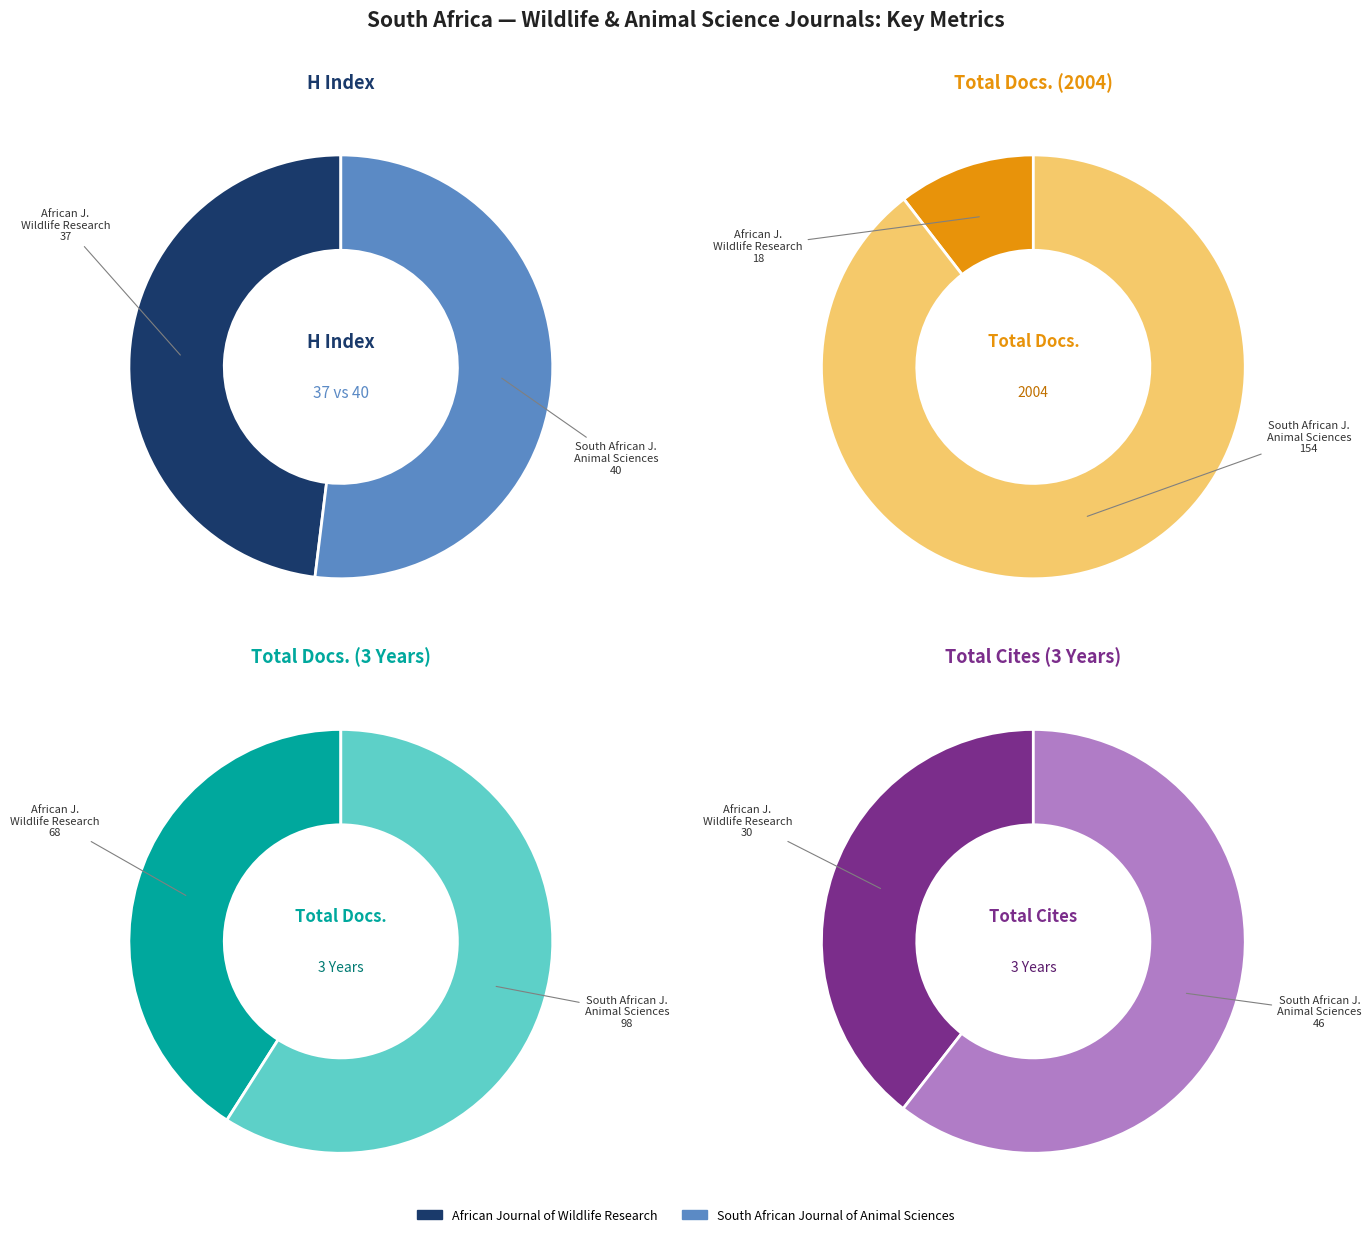

Does any single category account for the majority?

Yes